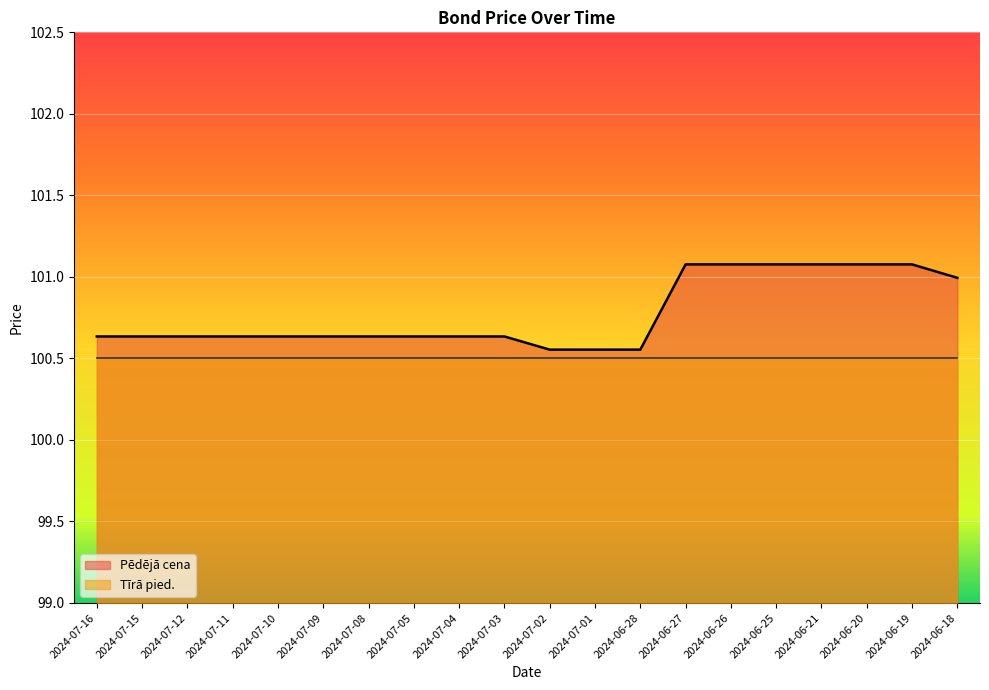

Which label corresponds to the smallest value in the chart?

2024-07-02